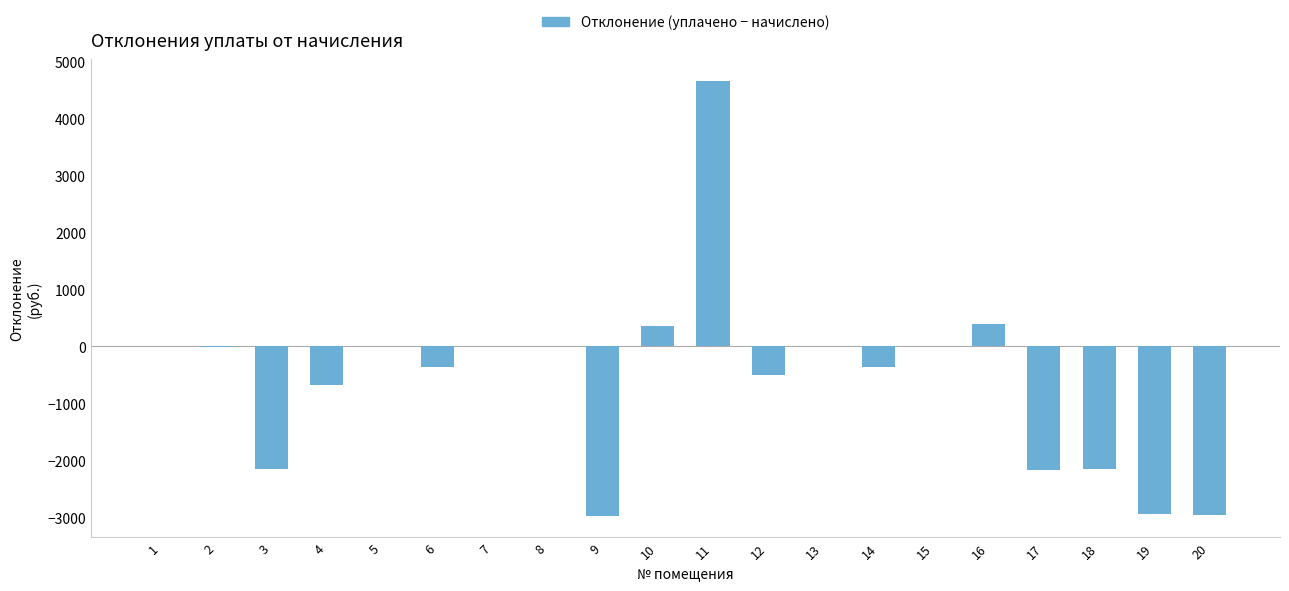

What is the change in value from 11 to 16?

-4255.0